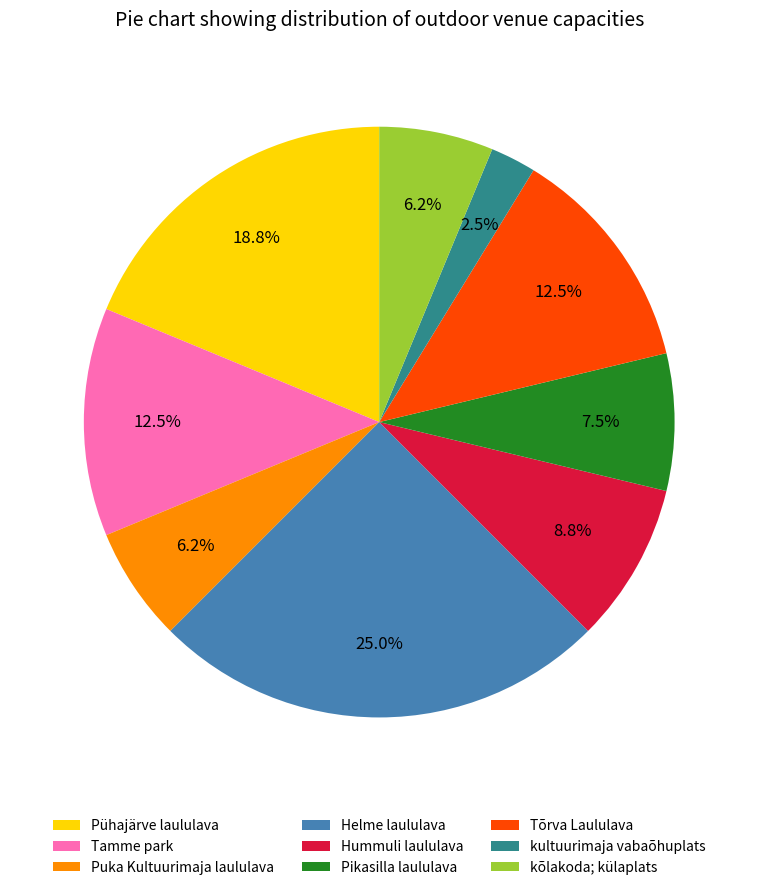

Which has a higher value, Pikasilla laululava or Puka Kultuurimaja laululava?

Pikasilla laululava